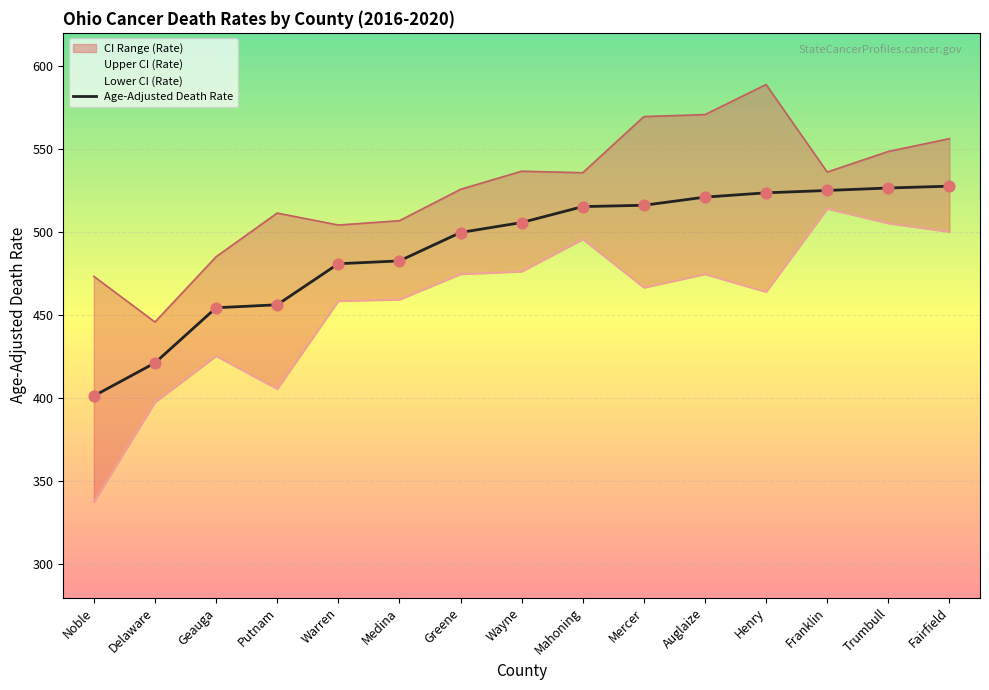

What is the total value across all series at Franklin?

1575.4